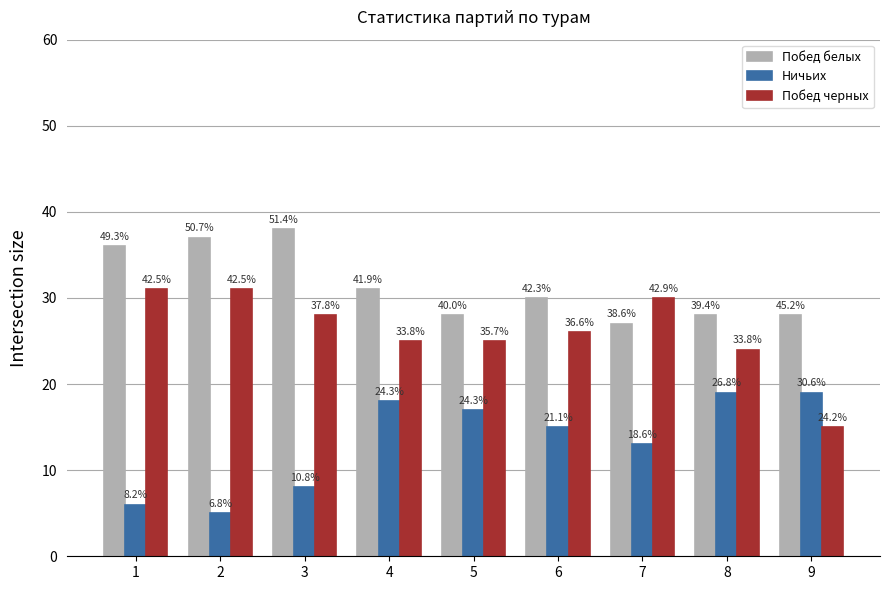

Is it true that Ничьих equals 8 at 5?

False